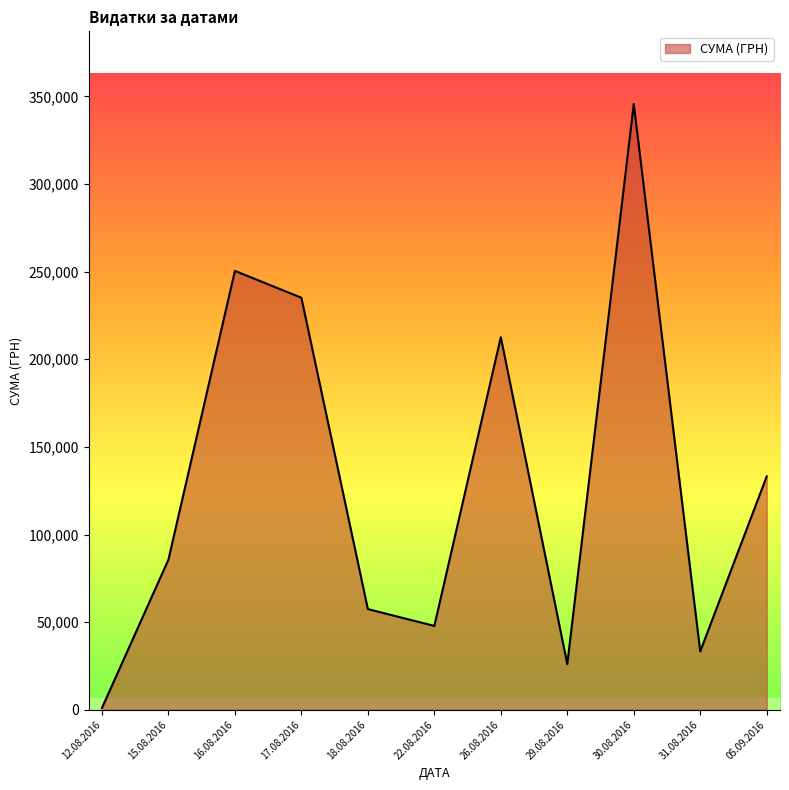

List the labels in order of value, largest first.

30.08.2016, 16.08.2016, 17.08.2016, 26.08.2016, 05.09.2016, 15.08.2016, 18.08.2016, 22.08.2016, 31.08.2016, 29.08.2016, 12.08.2016